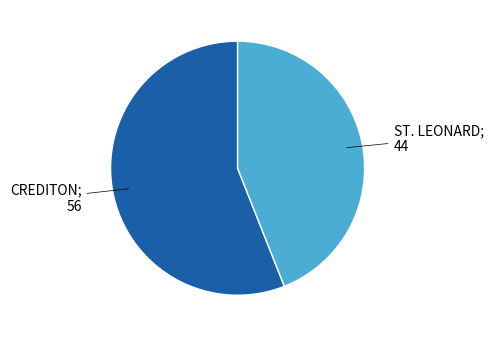

Is there a majority slice in this chart?

Yes